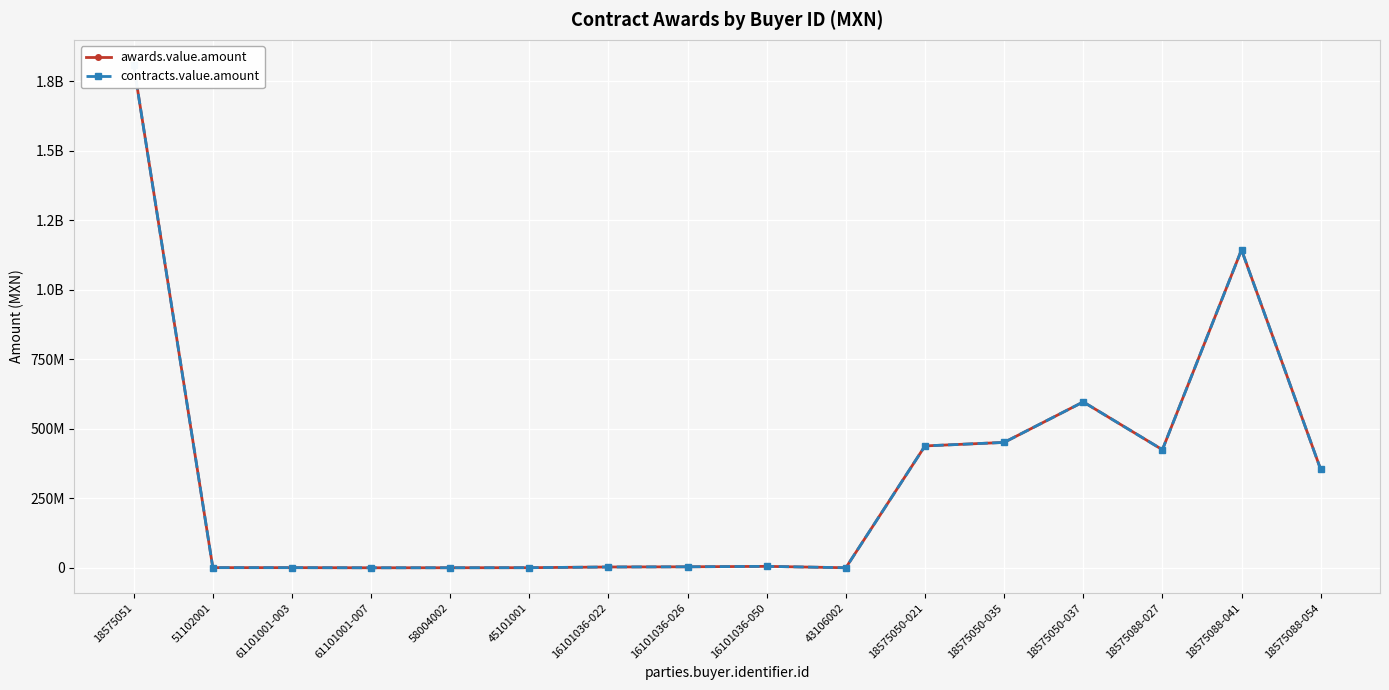

At which category does contracts.value.amount reach its first local peak?

16101036-050